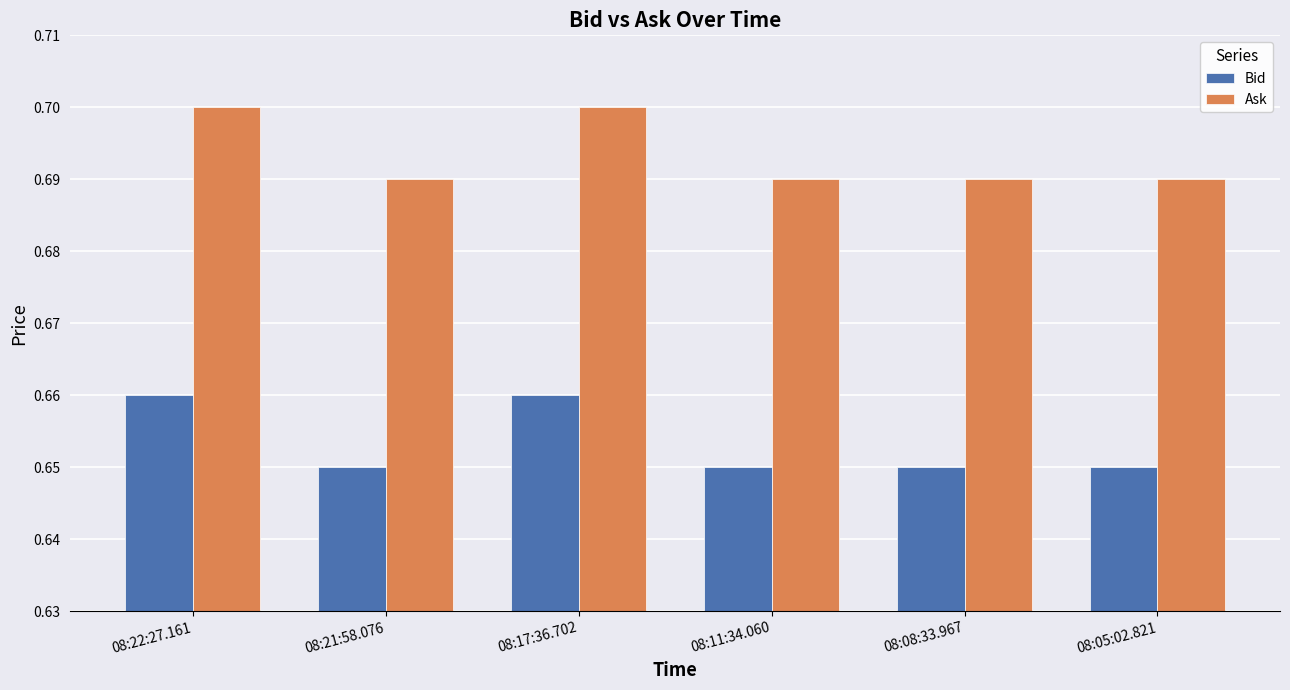

Rank the series by their average value, from lowest to highest.

Bid, Ask